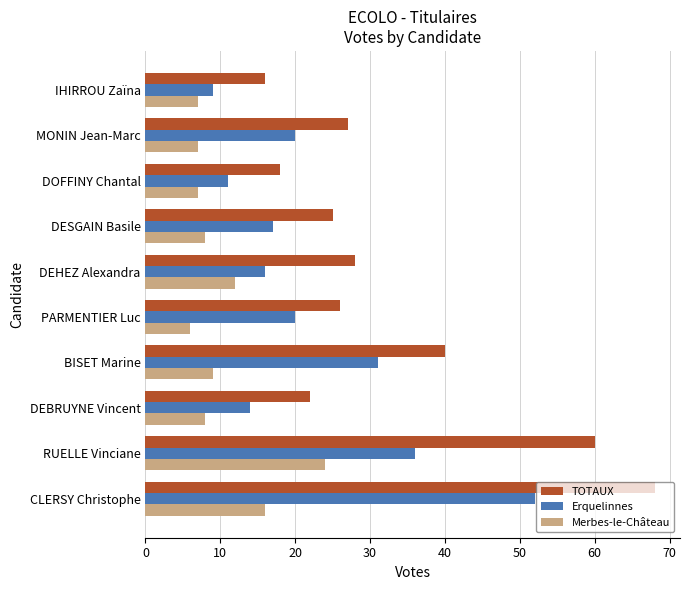

At which category does the chart reach its peak across all series?

CLERSY Christophe